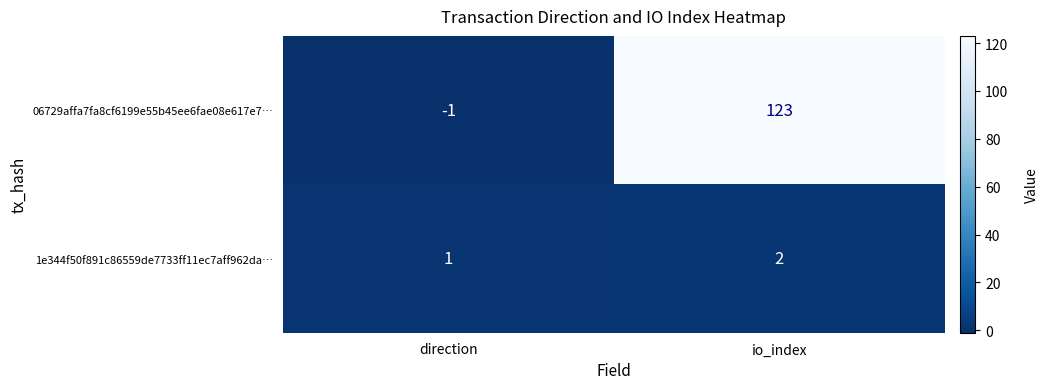

What is the sum of all 06729affa7fa8cf6199e55b45ee6fae08e617e7… values?

122